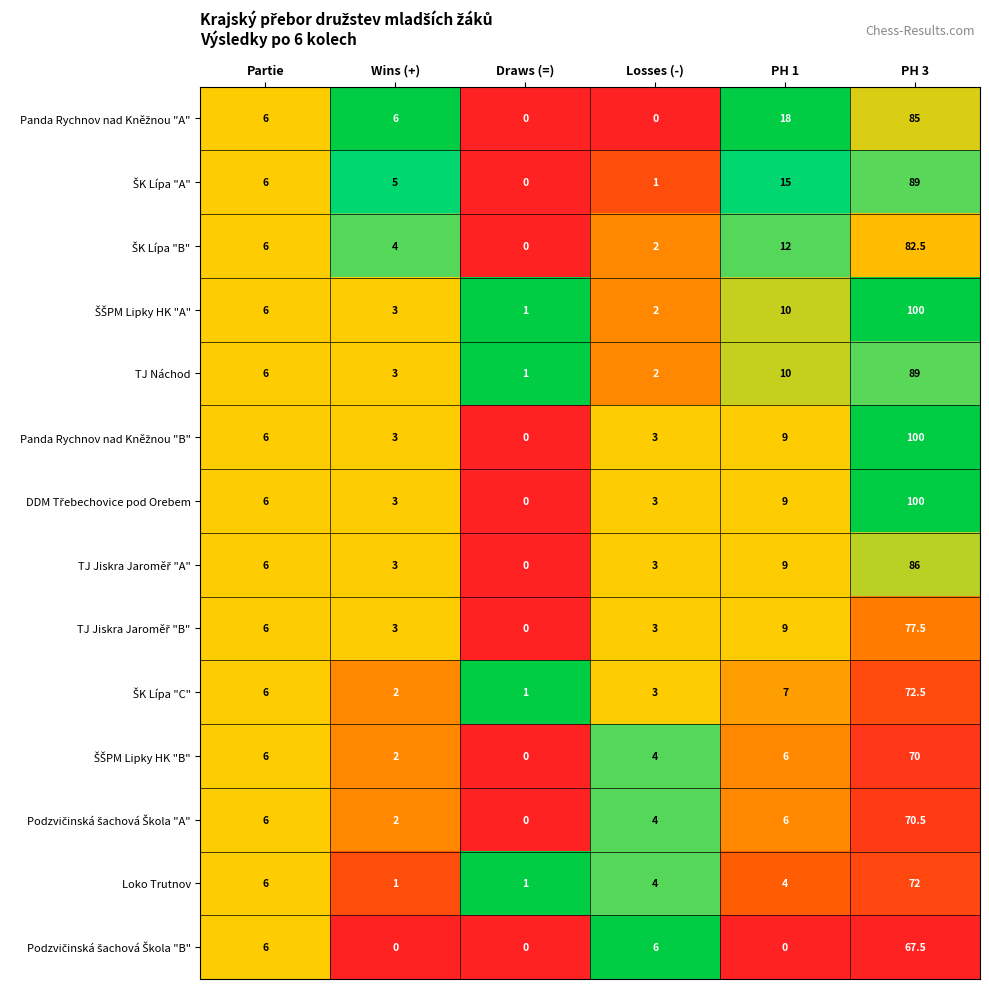

Read the TJ Náchod value at Partie.

6.0